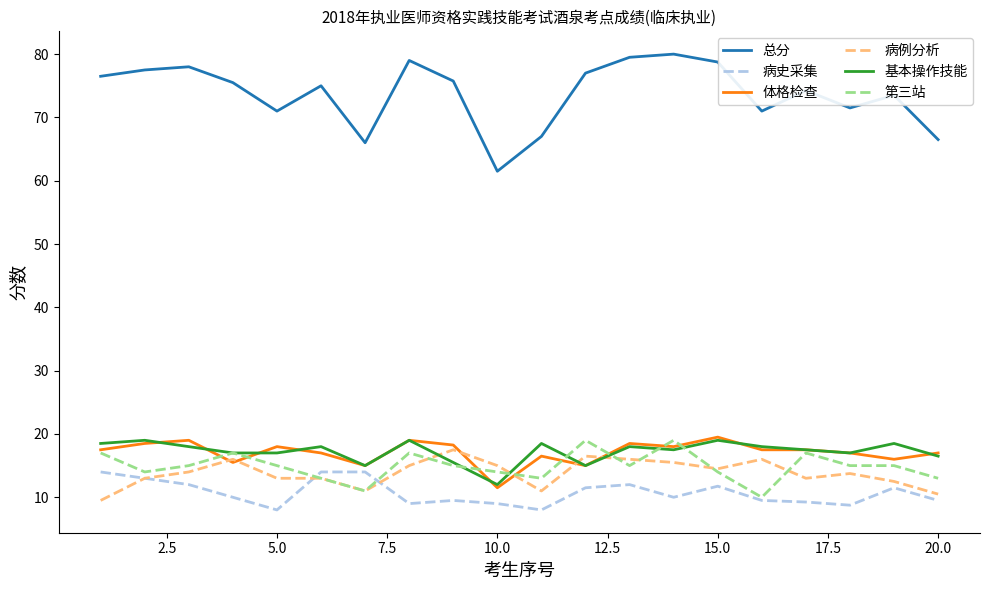

Which series has the largest total across all categories?

总分